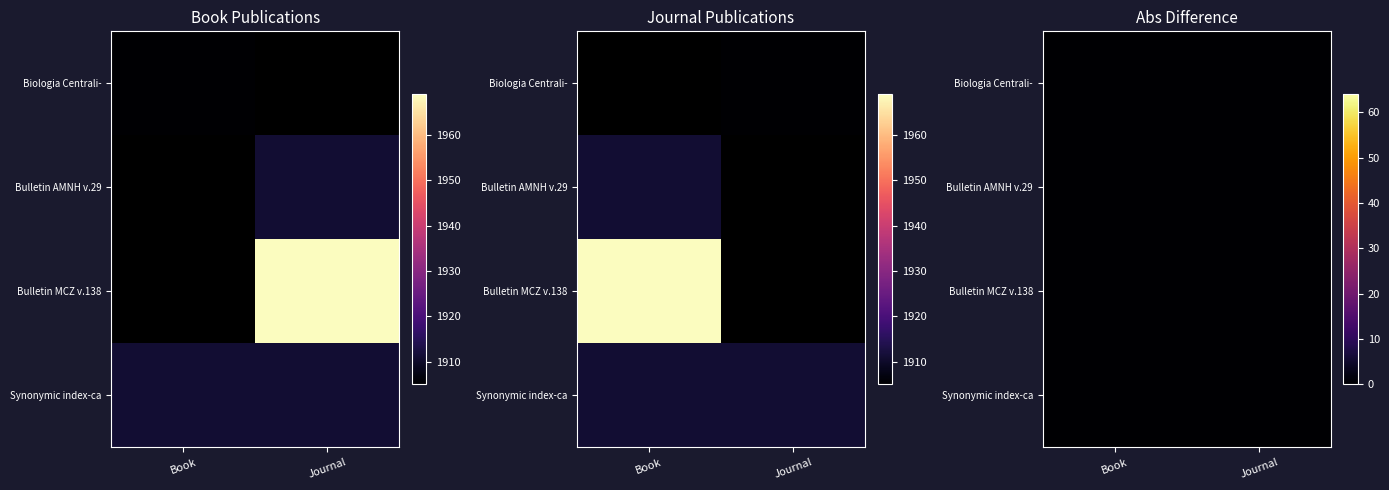

The Book series shows 662 at 2. True or false?

False